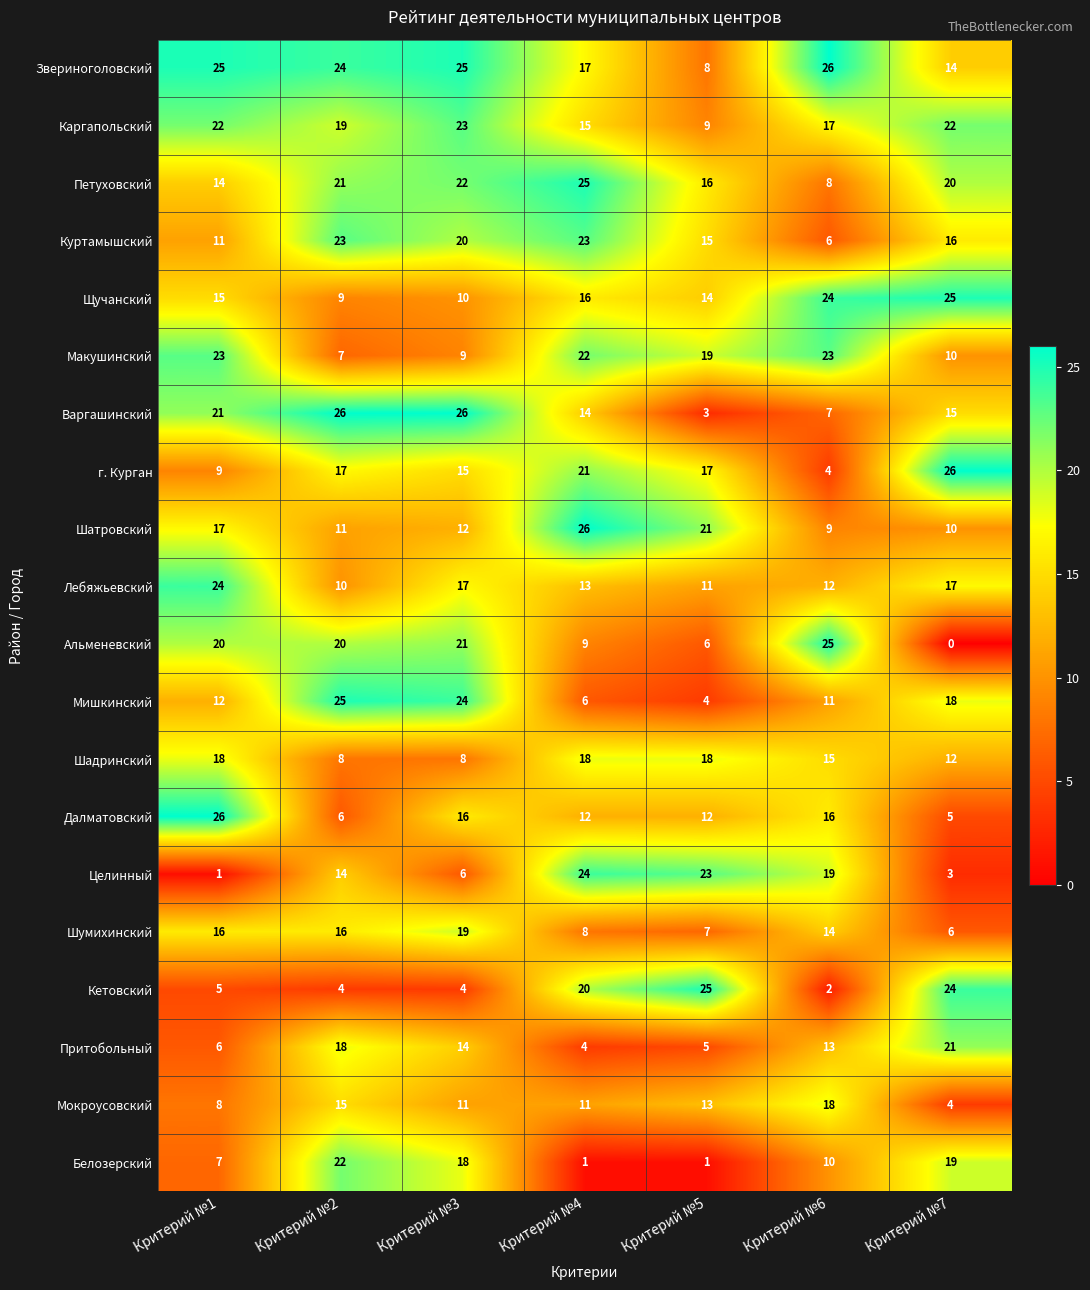

Where is Куртамышский nearest to the value 14?

Критерий №5